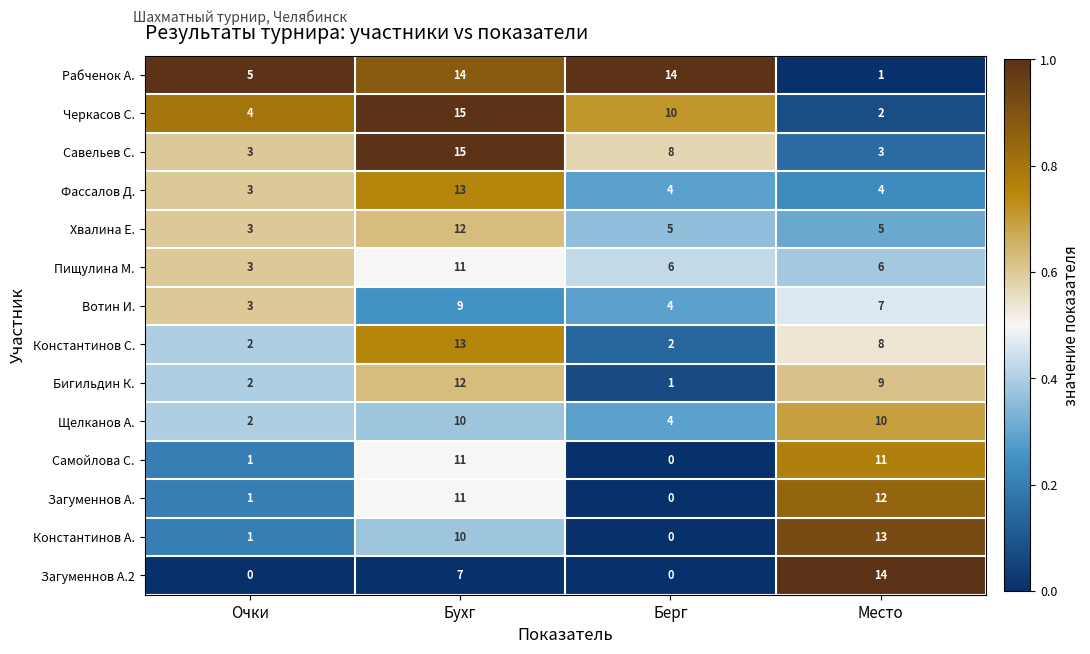

What is the difference between the highest and lowest values at Бухг?

8